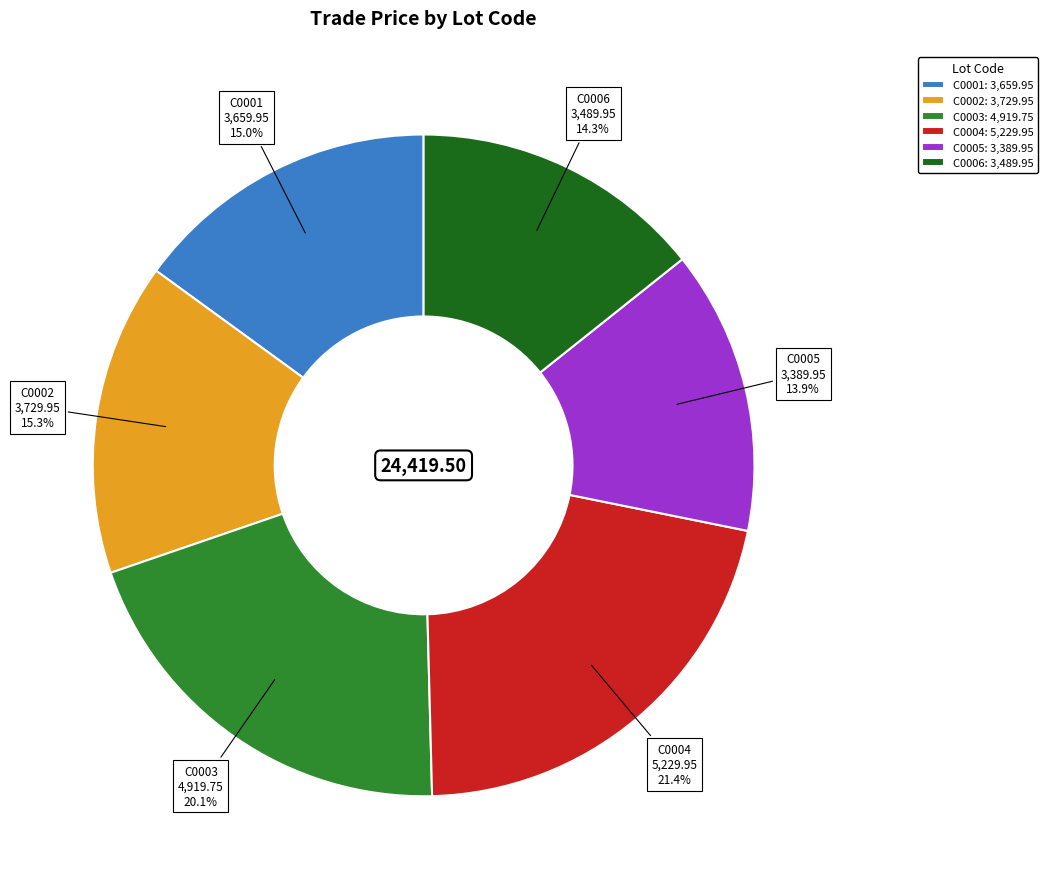

Count the number of slices in the pie.

6